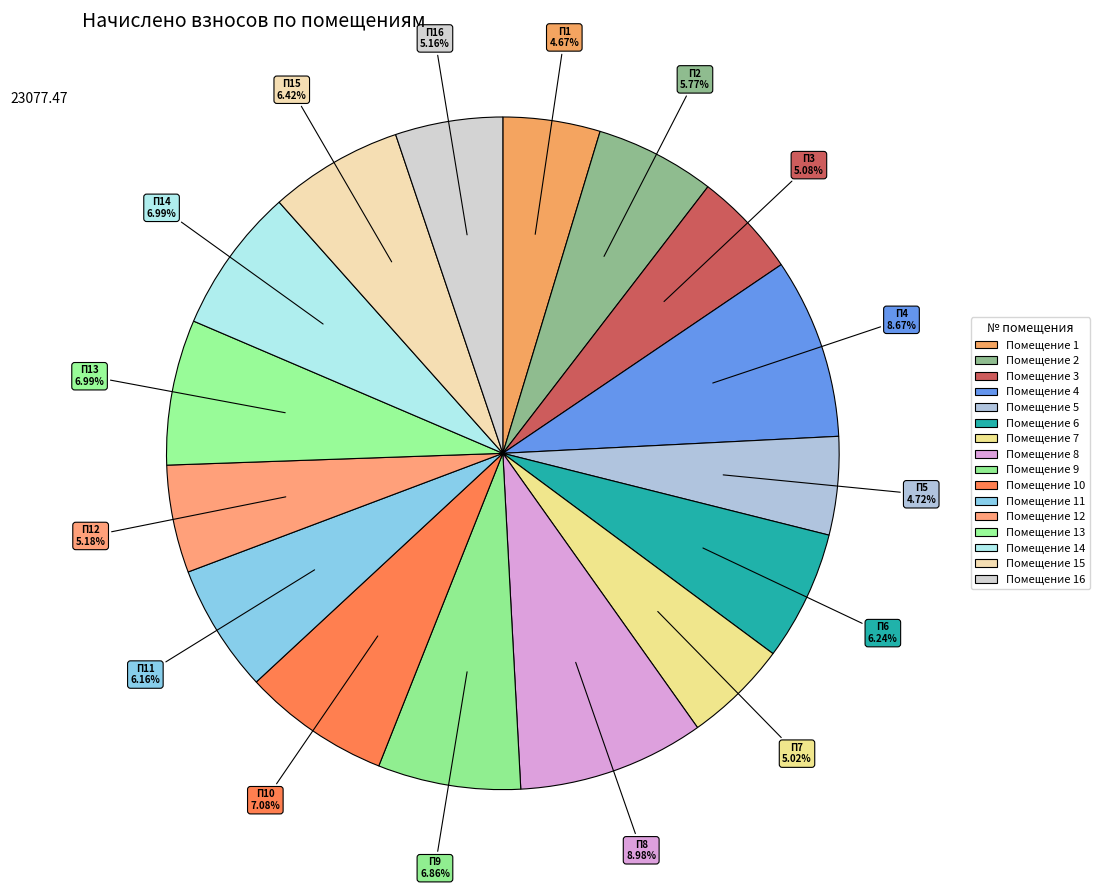

How many segments does this pie chart have?

16